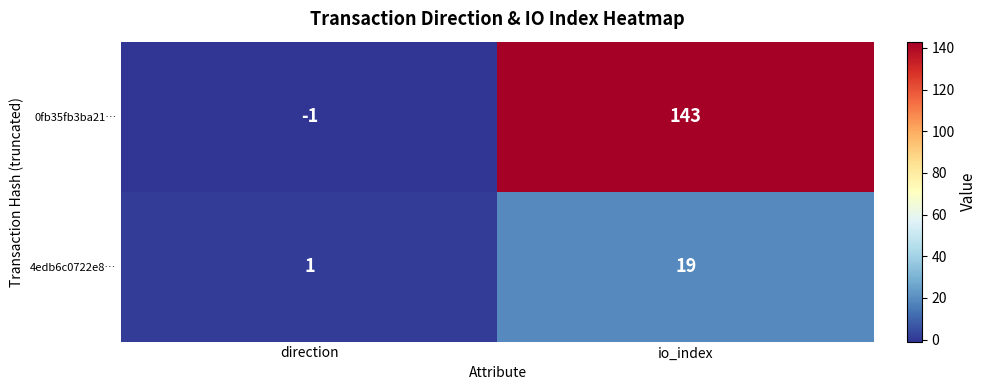

Which series changed the most between direction and io_index?

0fb35fb3ba21…